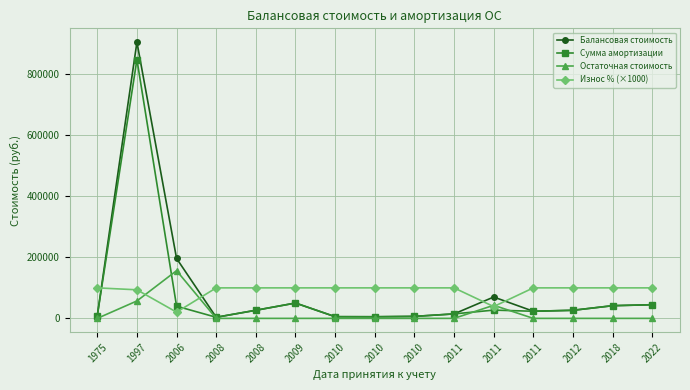

Does the chart have visible grid lines?

Yes